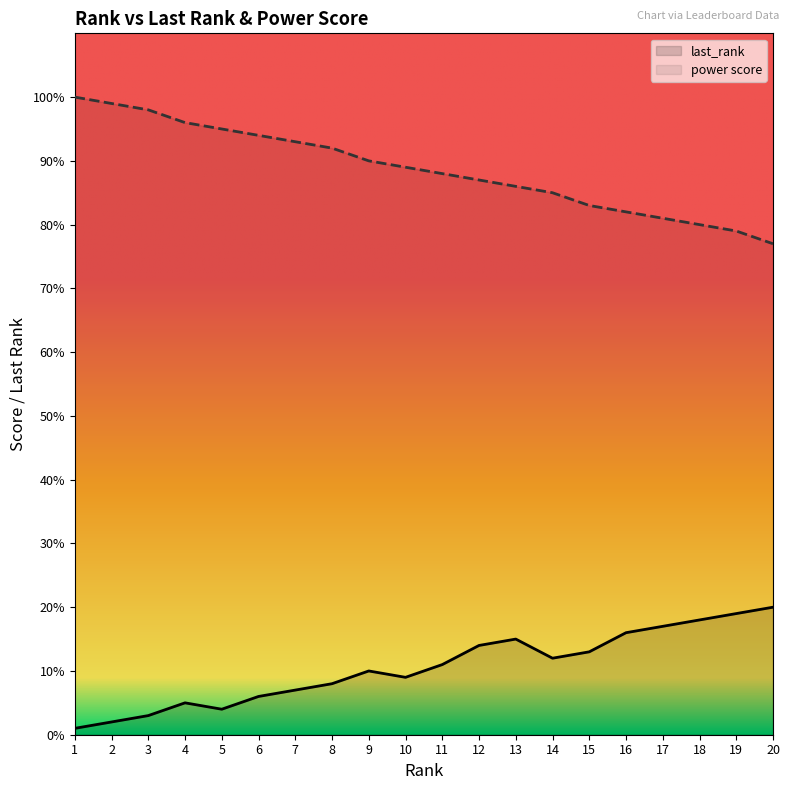

Where is last_rank nearest to the value 10?

9